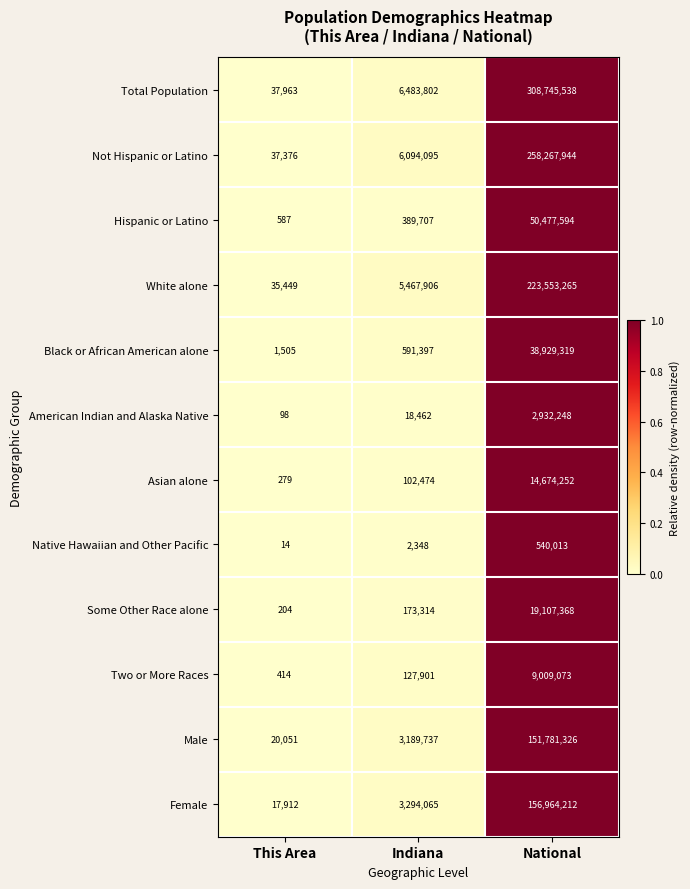

Rank the series at National from lowest to highest value.

Native Hawaiian and Other Pacific, American Indian and Alaska Native, Two or More Races, Asian alone, Some Other Race alone, Black or African American alone, Hispanic or Latino, Male, Female, White alone, Not Hispanic or Latino, Total Population